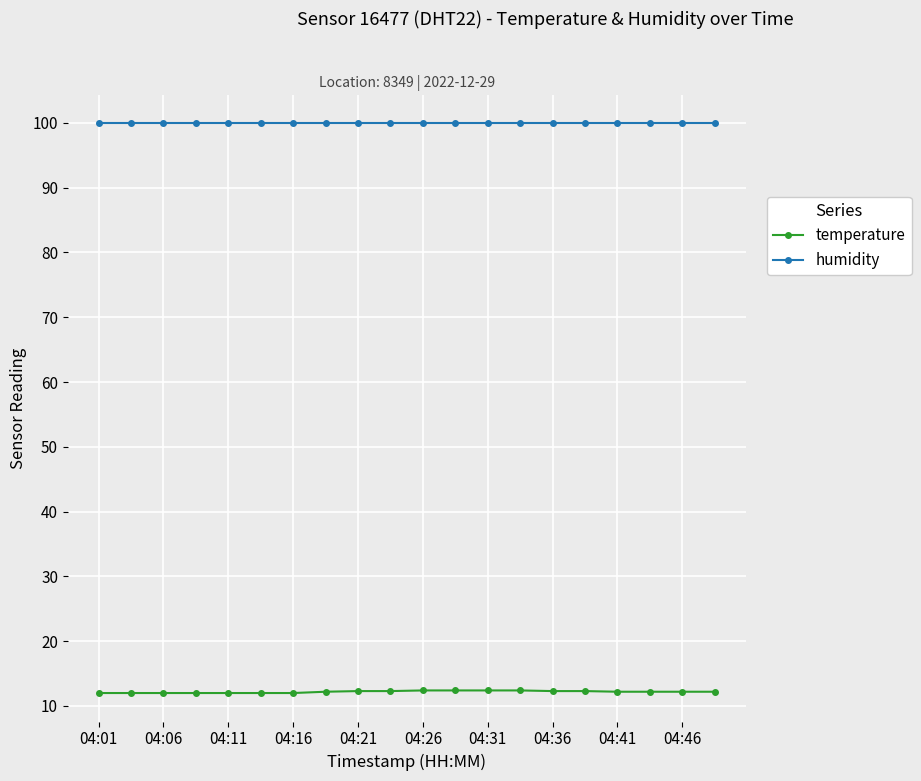

Rank the series by their maximum value, from lowest to highest.

temperature, humidity